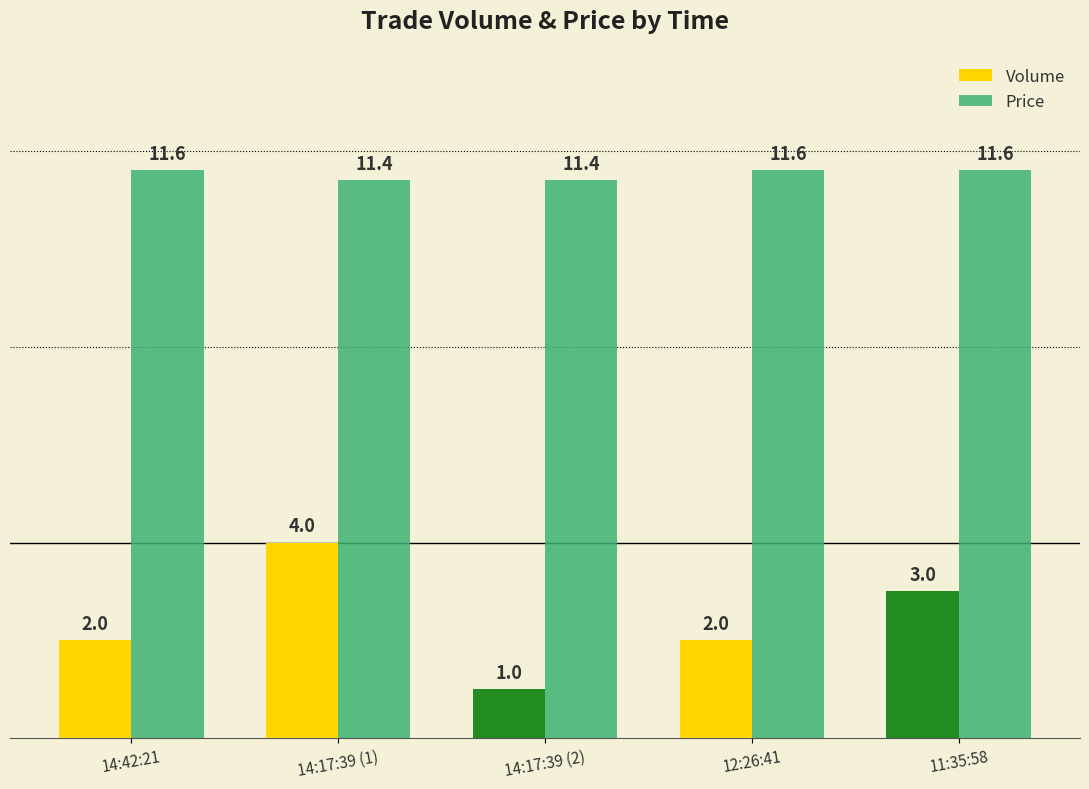

What is the maximum value shown in the chart?

11.6